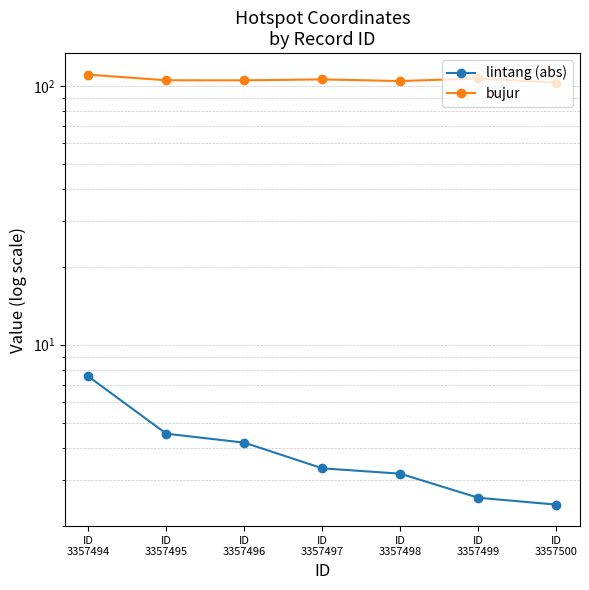

Does the chart have visible grid lines?

Yes